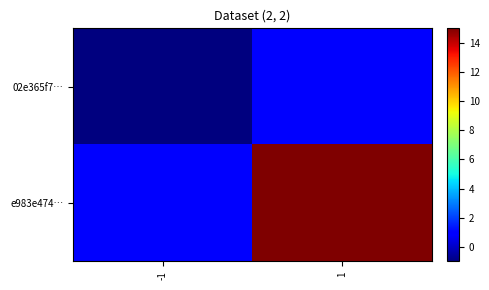

Reading right to left, what are all the values shown in this chart?

02e365f7…: 1=1	-1=-1
e983e474…: 1=15	-1=1